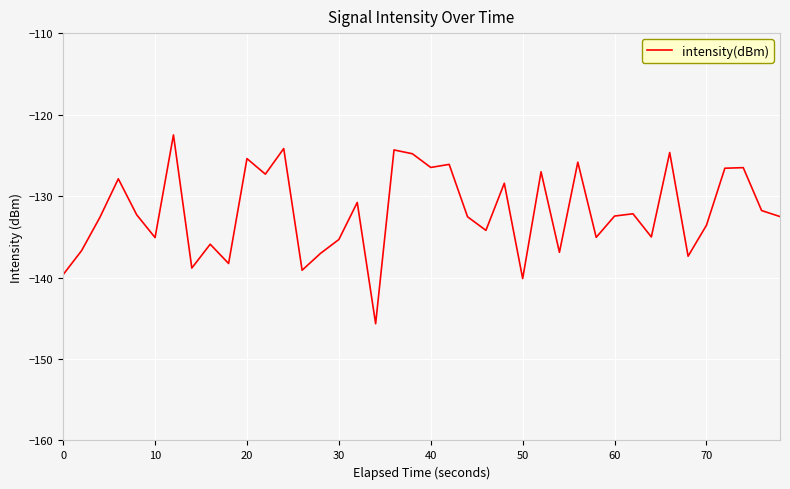

What is the difference between the maximum and minimum values?

23.2